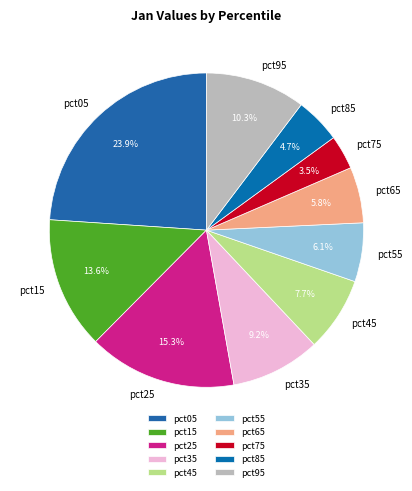

Which has a higher value, pct35 or pct05?

pct05